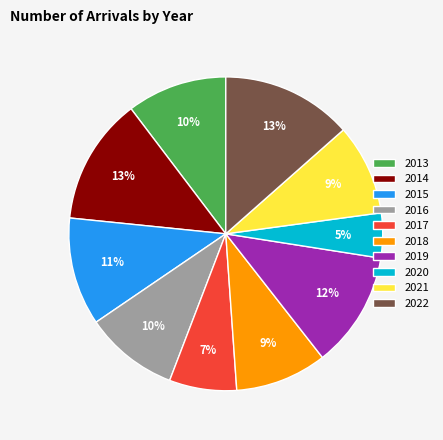

Count the number of slices in the pie.

10